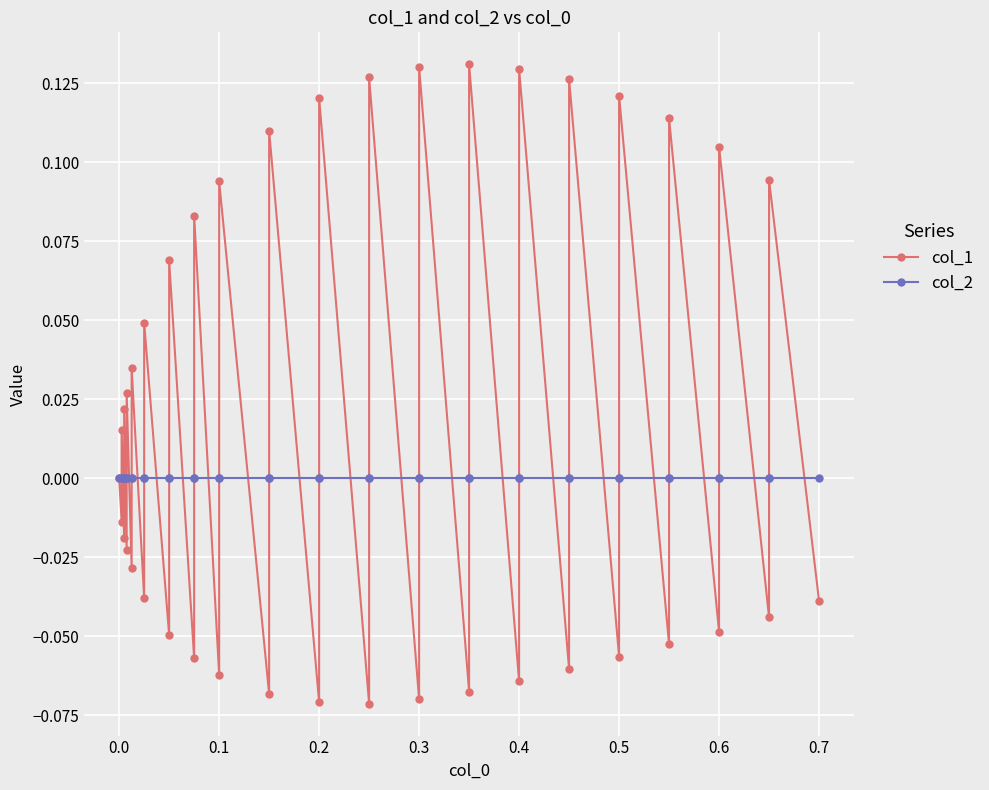

Where do col_2 and col_1 first cross each other?

0.0 and 0.1